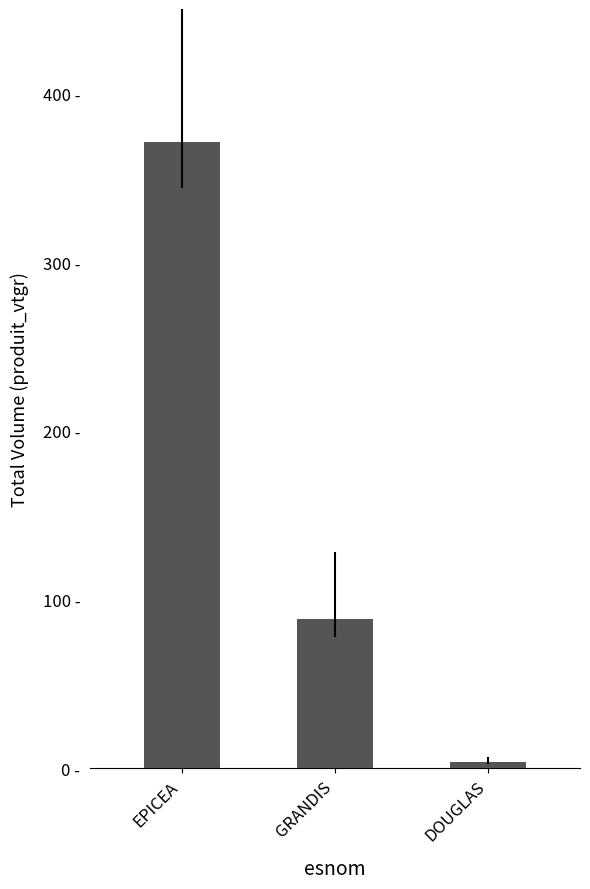

Does the chart contain any negative values?

No